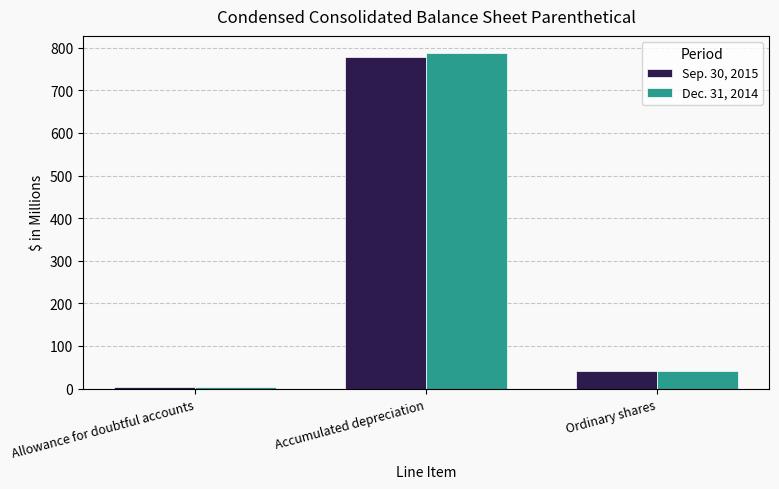

Reading left to right, transcribe all the data shown in this chart.

Sep. 30, 2015: Allowance for doubtful accounts=2.6	Accumulated depreciation=777.6	Ordinary shares=41.9
Dec. 31, 2014: Allowance for doubtful accounts=3.1	Accumulated depreciation=788.3	Ordinary shares=41.5